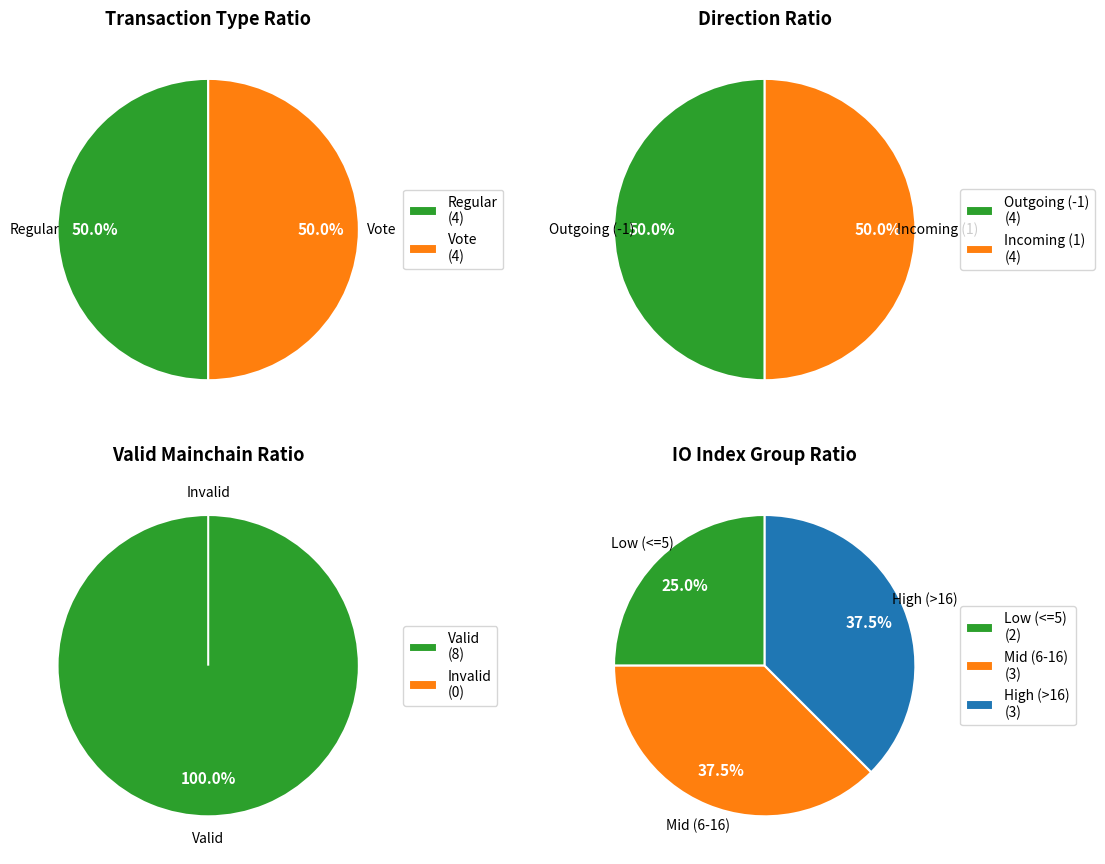

Between Vote and 2, which is larger?

Vote